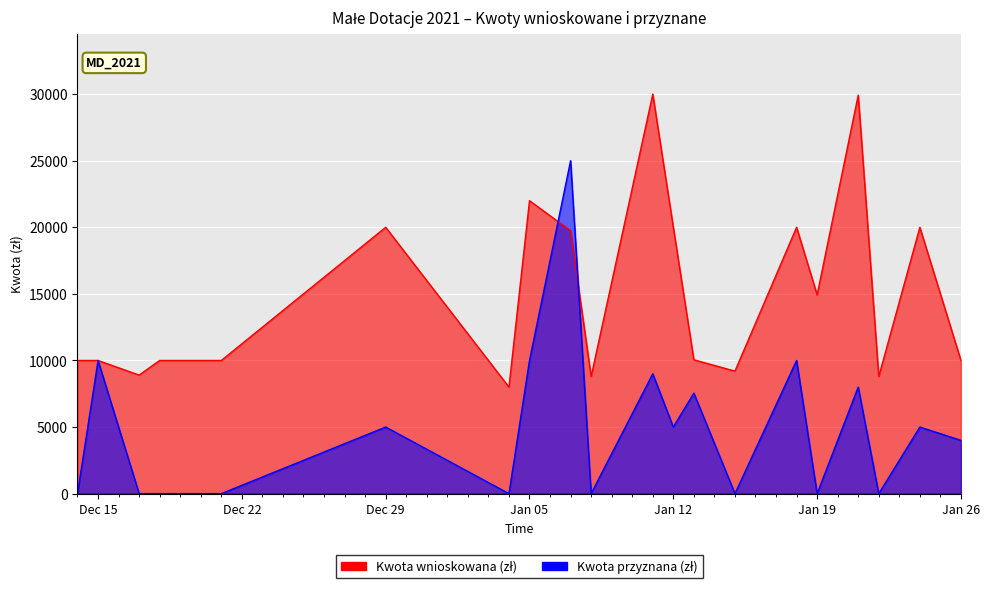

Which label corresponds to the smallest value in the chart?

14.12.2020